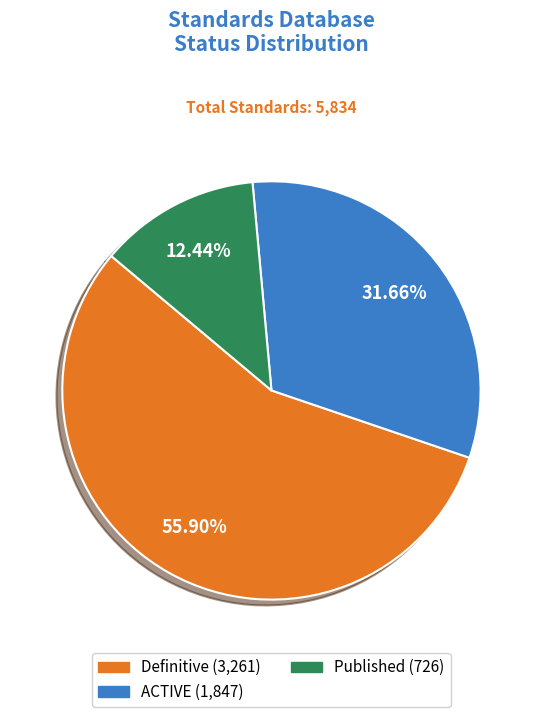

Does any single category account for the majority?

Yes